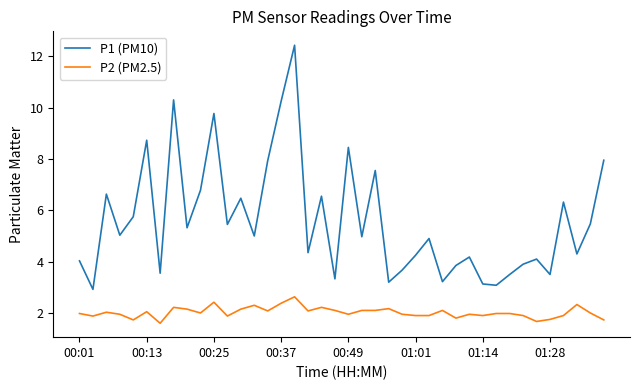

What is the difference between the maximum and minimum values in the P1 (PM10) series?

9.5